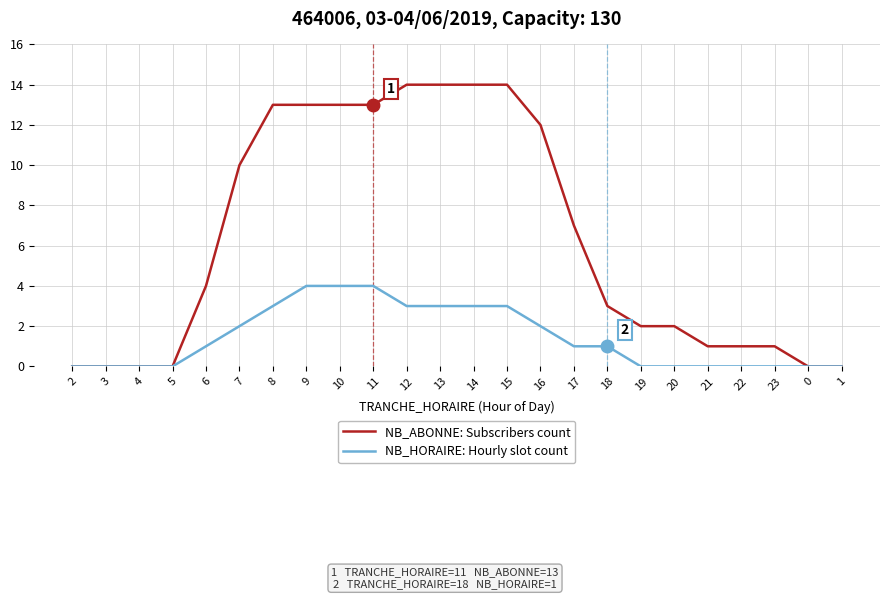

Which series changed the most between 14 and 20?

NB_ABONNE: Subscribers count